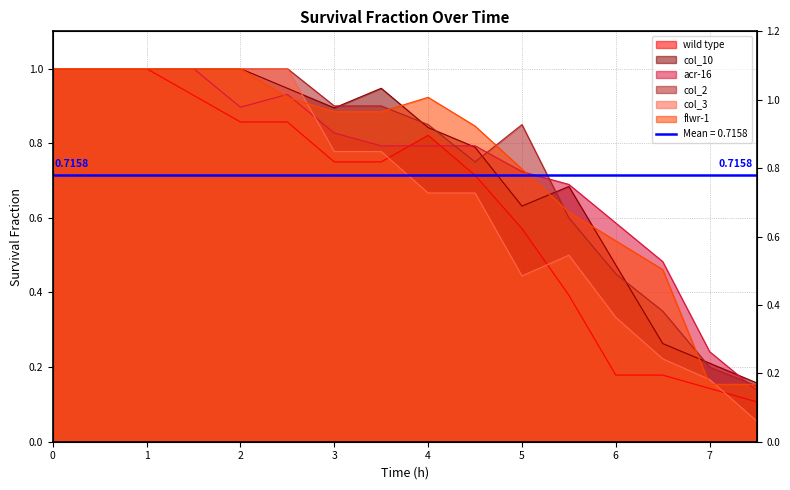

What is the average value of the col_10 series?

0.7